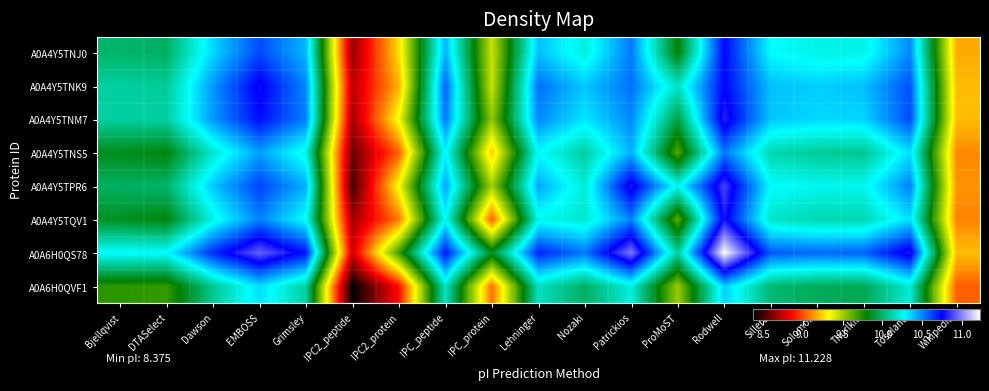

Rank the series at Nozaki from lowest to highest value.

A0A6H0QVF1, A0A4Y5TNS5, A0A4Y5TQV1, A0A4Y5TPR6, A0A4Y5TNJ0, A0A4Y5TNM7, A0A4Y5TNK9, A0A6H0QS78